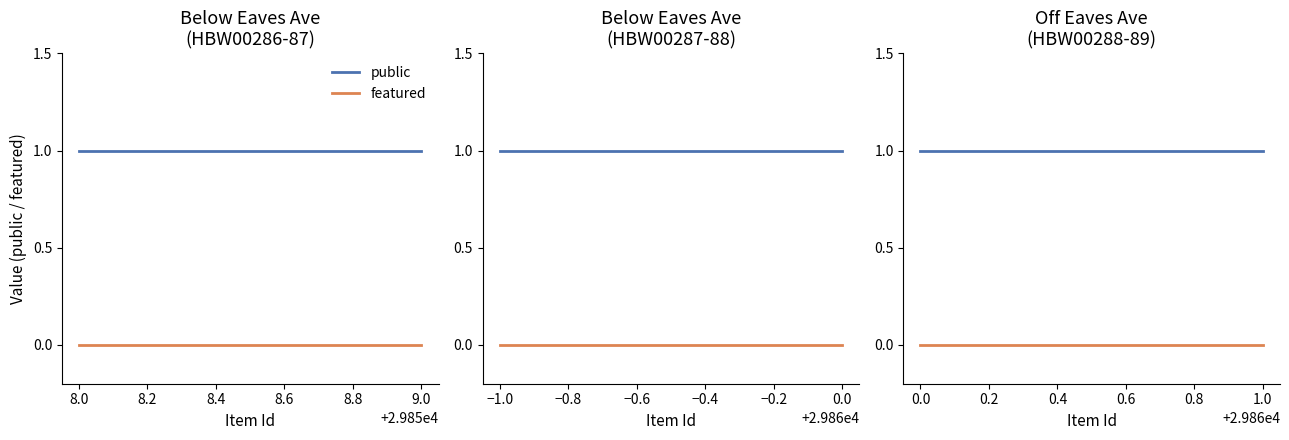

Rank the series by their average value, from lowest to highest.

featured, public